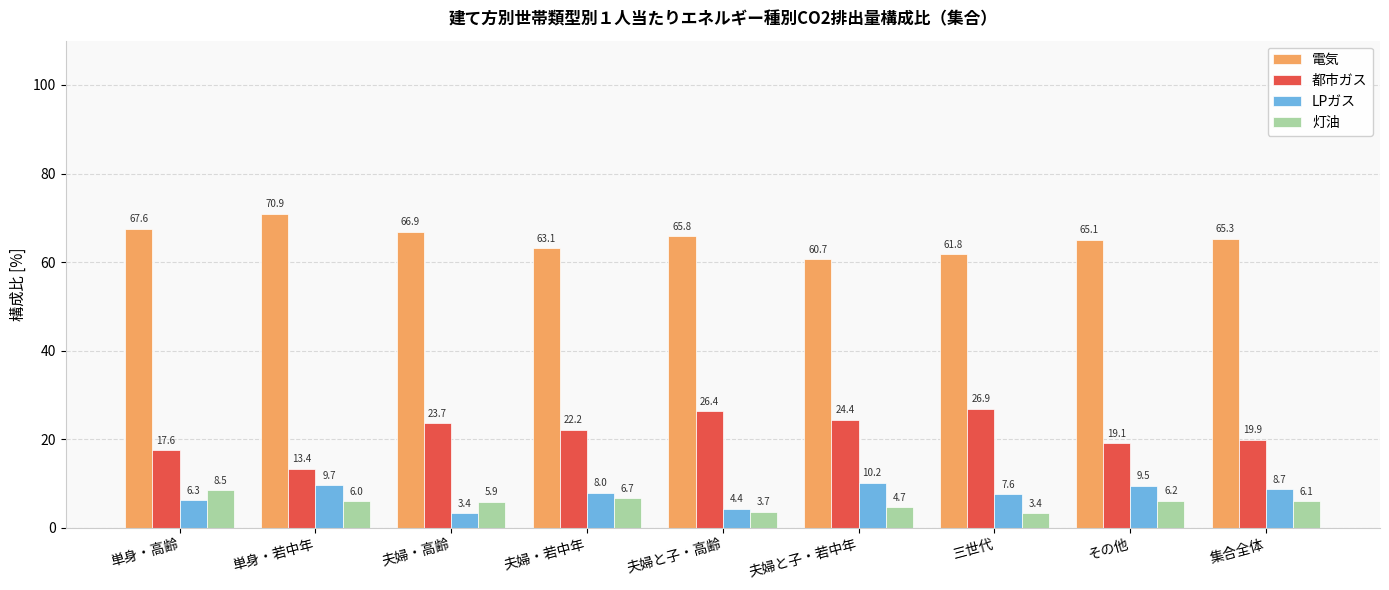

True or false: 電気 has a value of 65.3 at 集合全体.

True